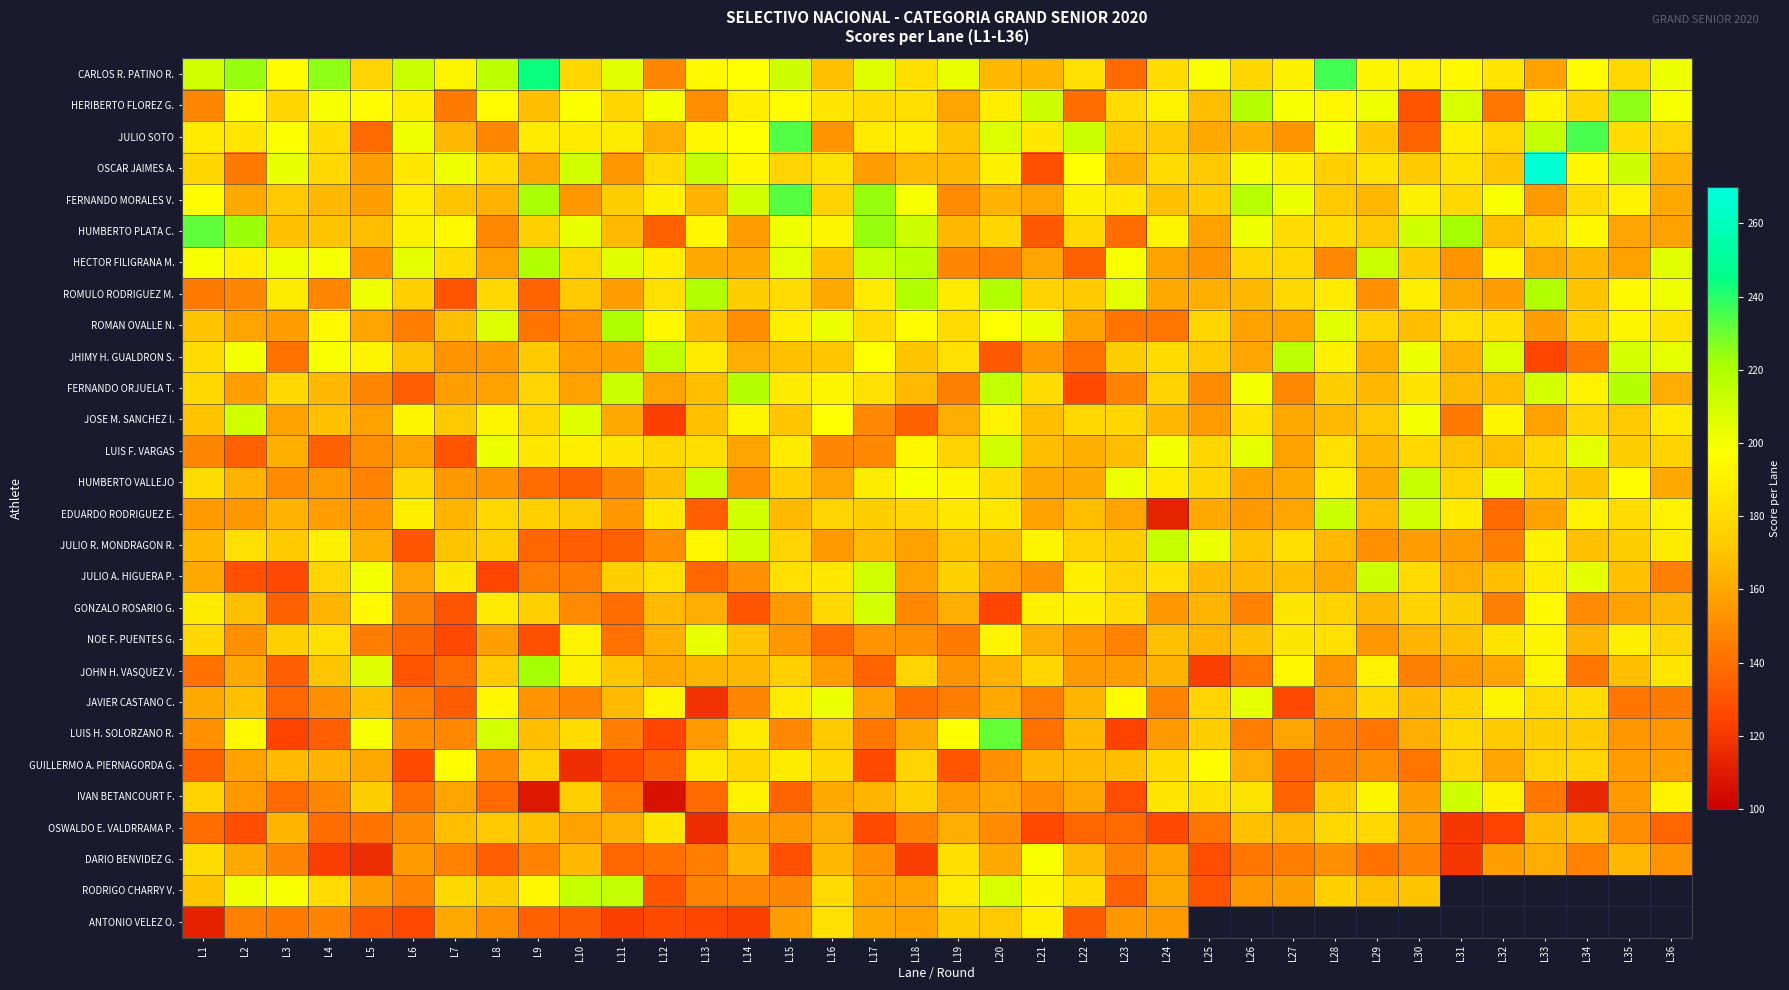

The value of HECTOR FILIGRANA M. at L14 is 160.0. True or false?

True